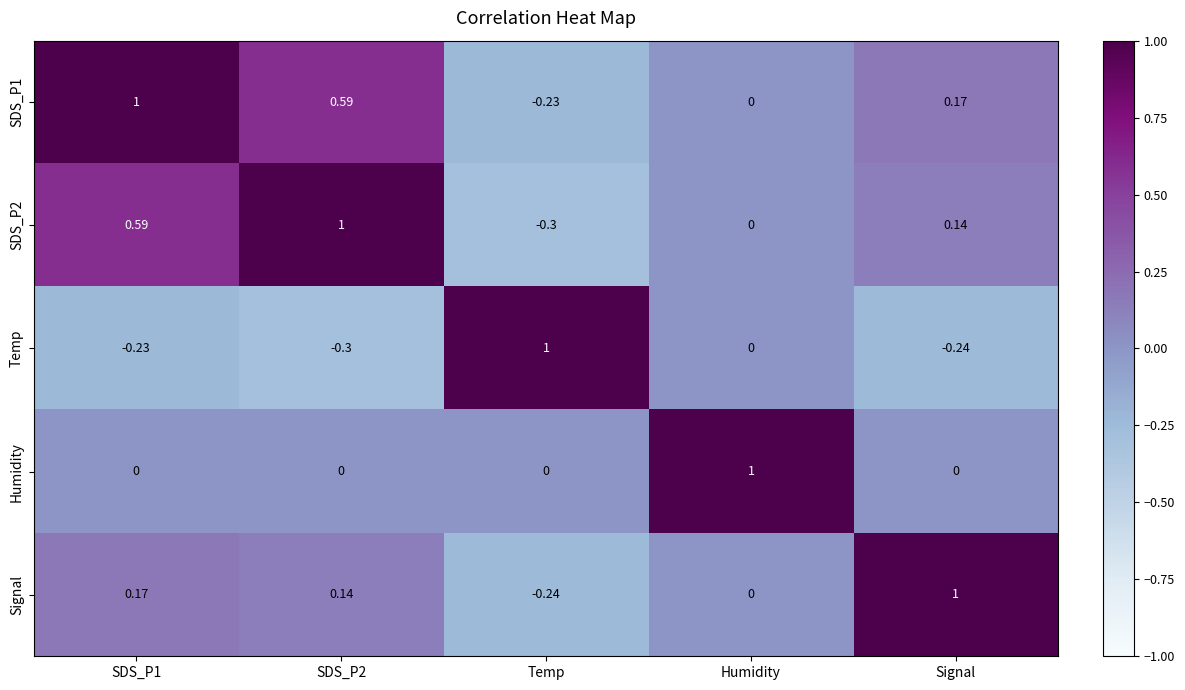

At which label is Temp closest to 0?

Humidity